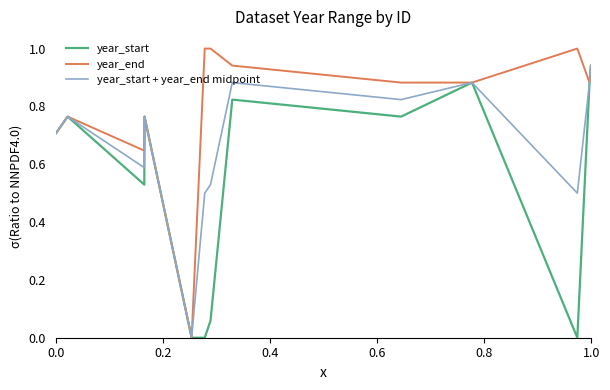

Which series has the widest spread of values?

year_end